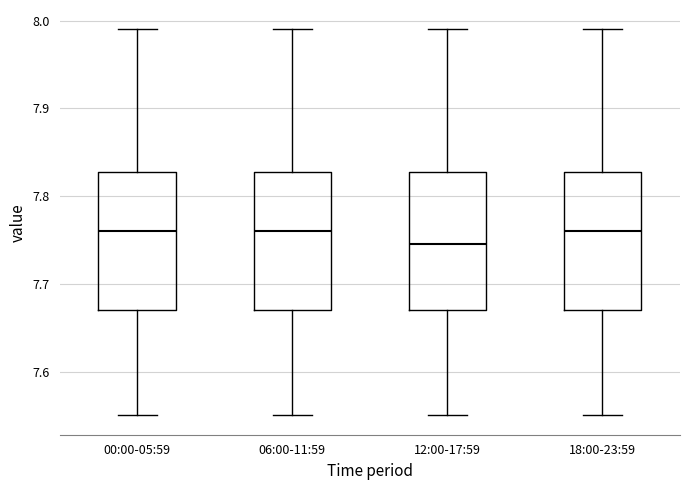

Reading left to right, transcribe this box plot: for each box, give where its median line is, the range the box spans, and where its two whiskers end, as read against the y-axis. The values are not printed on the chart, so give them approximately, as read against the axis.

00:00-05:59: median 7.76, box 7.67 to 7.83, whiskers 7.55 to 7.99
06:00-11:59: median 7.76, box 7.67 to 7.83, whiskers 7.55 to 7.99
12:00-17:59: median 7.75, box 7.67 to 7.83, whiskers 7.55 to 7.99
18:00-23:59: median 7.76, box 7.67 to 7.83, whiskers 7.55 to 7.99